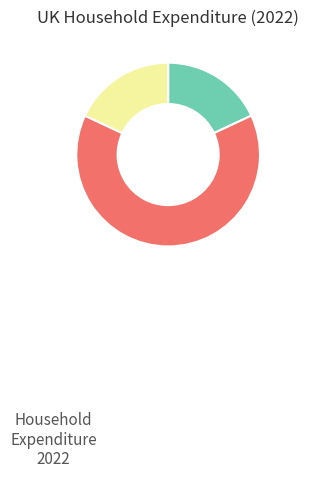

Is there any slice that represents more than half of the pie?

Yes